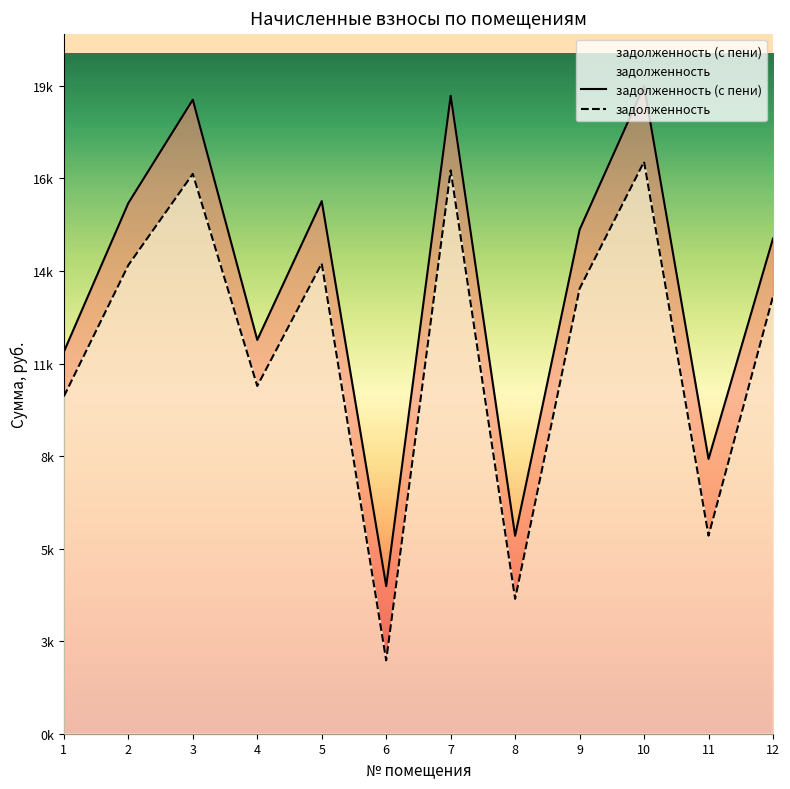

How many data points in задолженность are above 13148?

6